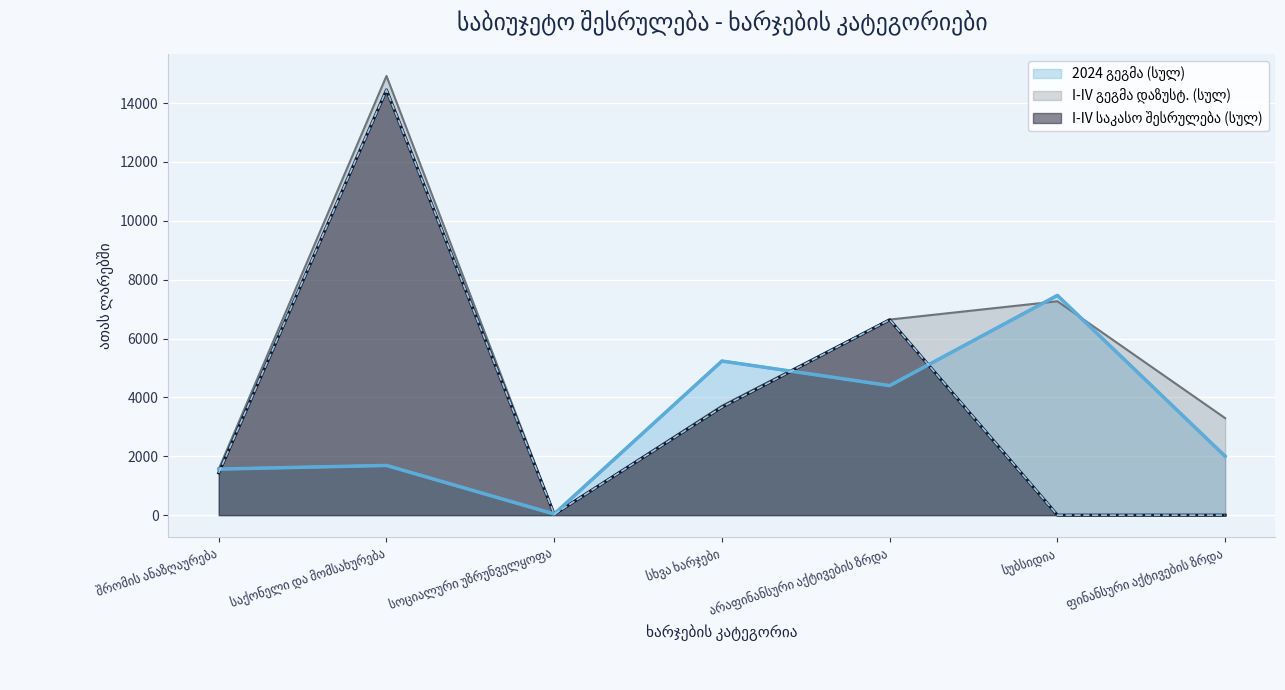

At which label does I-IV საკასო შესრულება (სულ) reach its minimum?

სუბსიდია